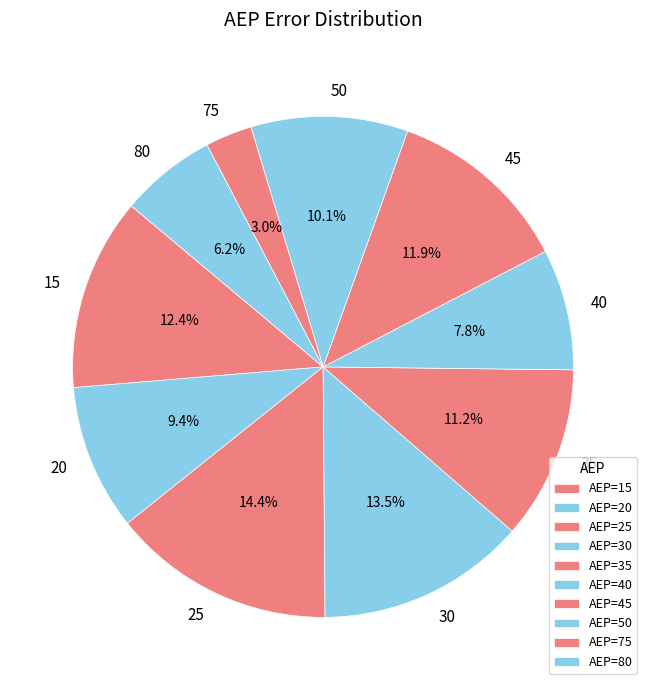

Is there a majority slice in this chart?

No